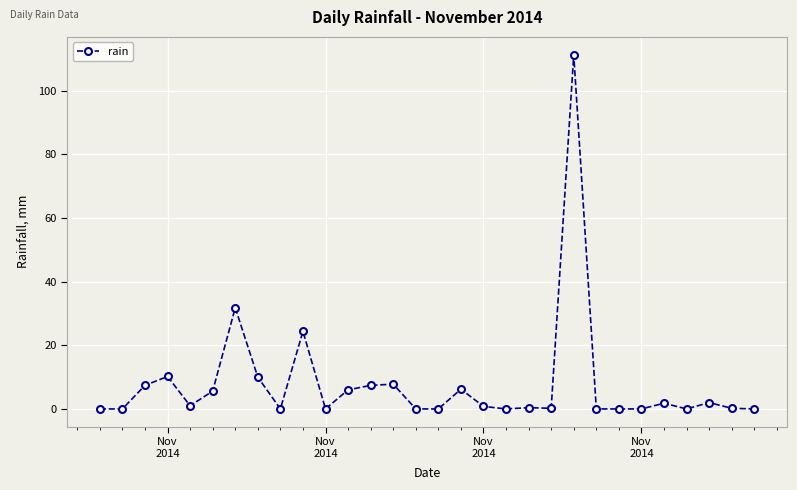

What is the maximum value shown in the chart?

111.4